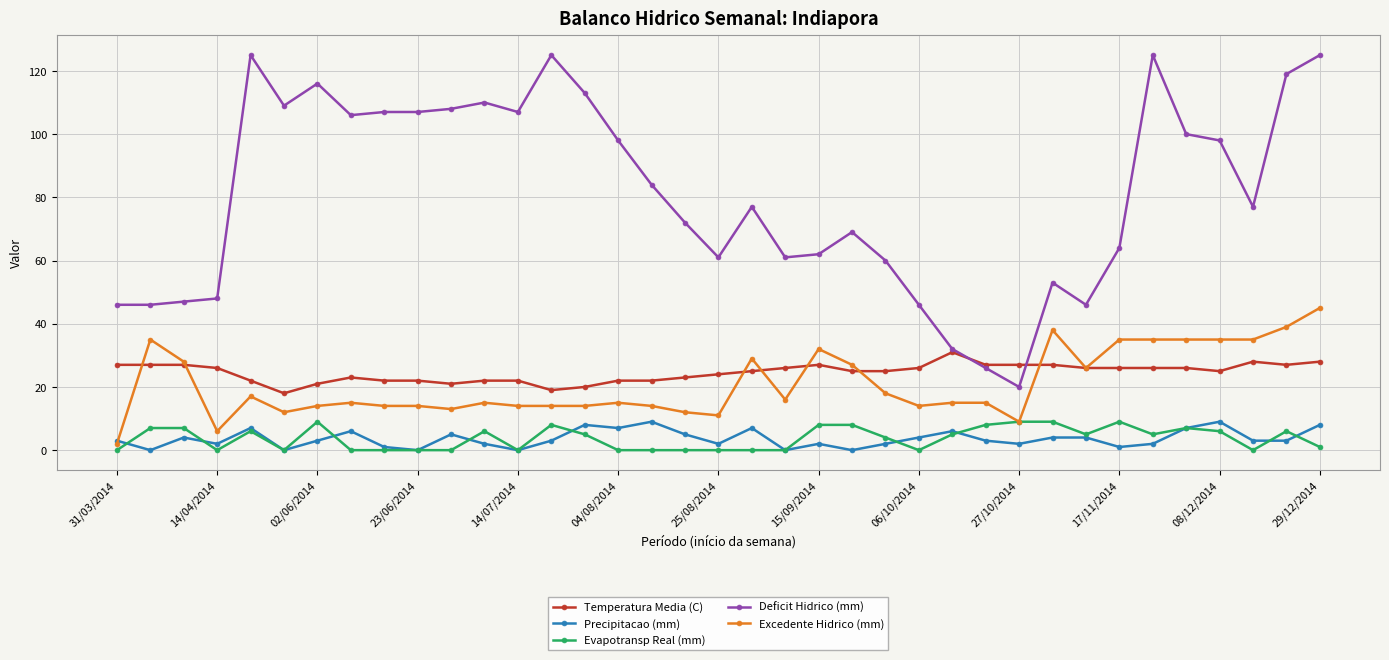

Which series has the widest spread of values?

Deficit Hidrico (mm)